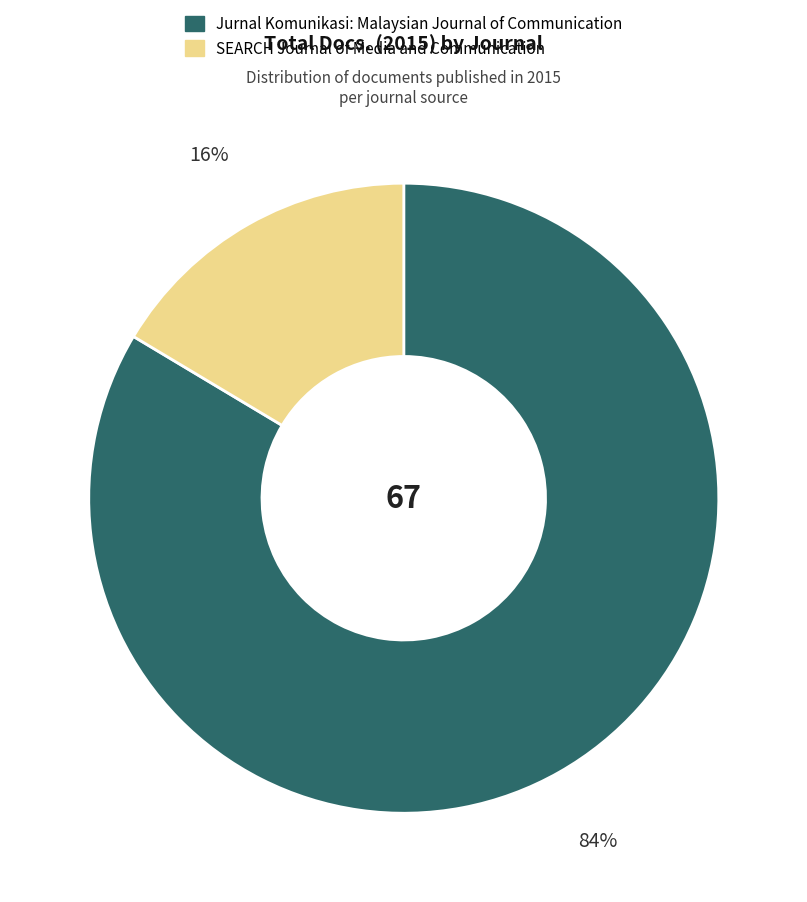

To the nearest percent, what portion does Jurnal Komunikasi: Malaysian Journal of Communication represent?

84%